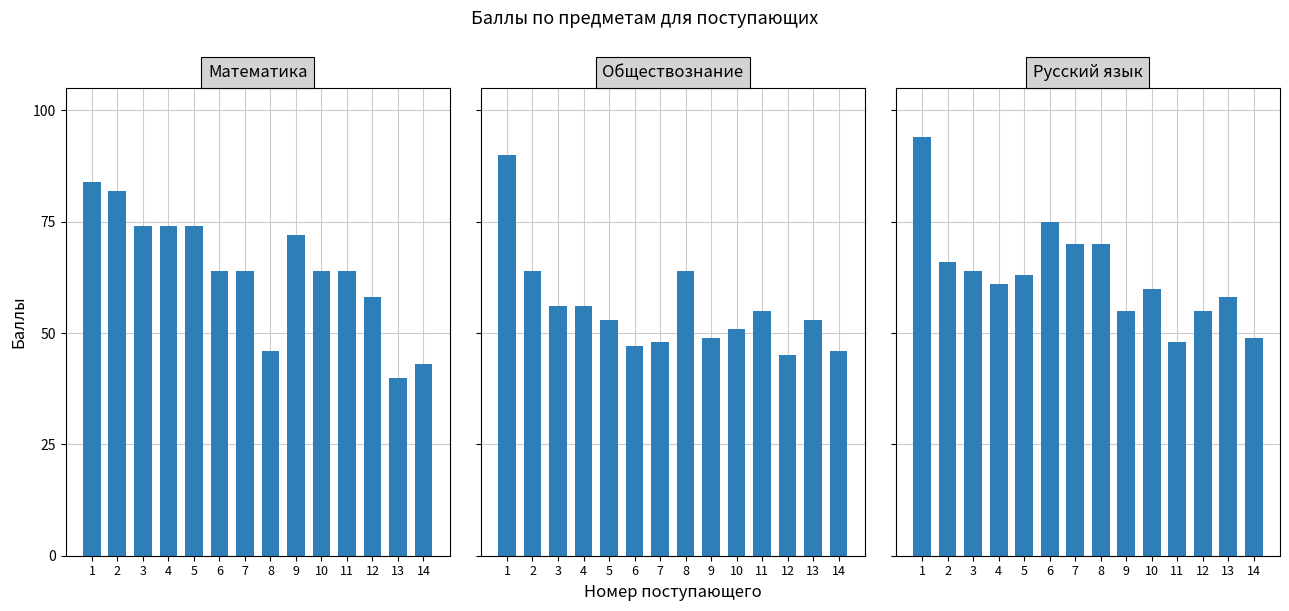

Reading left to right, transcribe all the data shown in this chart.

Математика: 1=84	2=82	3=74	4=74	5=74	6=64	7=64	8=46	9=72	10=64	11=64	12=58	13=40	14=43
Обществознание: 1=90	2=64	3=56	4=56	5=53	6=47	7=48	8=64	9=49	10=51	11=55	12=45	13=53	14=46
Русский язык: 1=94	2=66	3=64	4=61	5=63	6=75	7=70	8=70	9=55	10=60	11=48	12=55	13=58	14=49